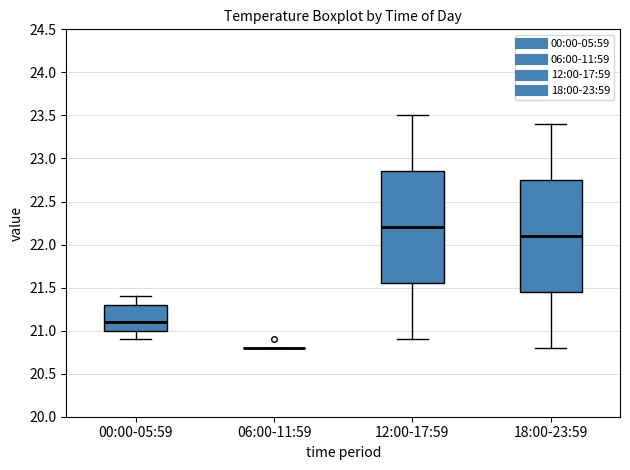

Where does the median line of the box for 18:00-23:59 sit on the y-axis? The values are not printed on the chart, so give them approximately, as read against the axis.

22.10